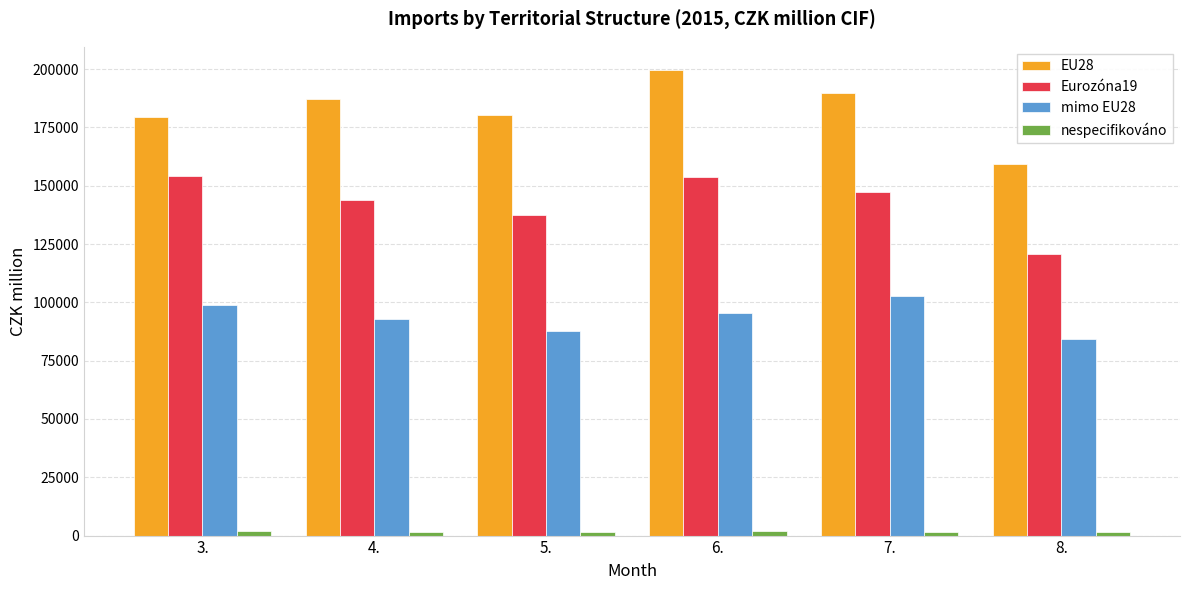

Is the value of Eurozóna19 at 6. greater than the value of EU28 at 4.?

No